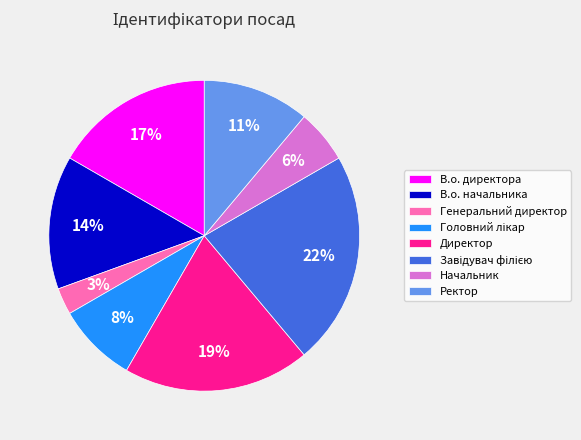

To the nearest percent, what is the average slice percentage?

12%